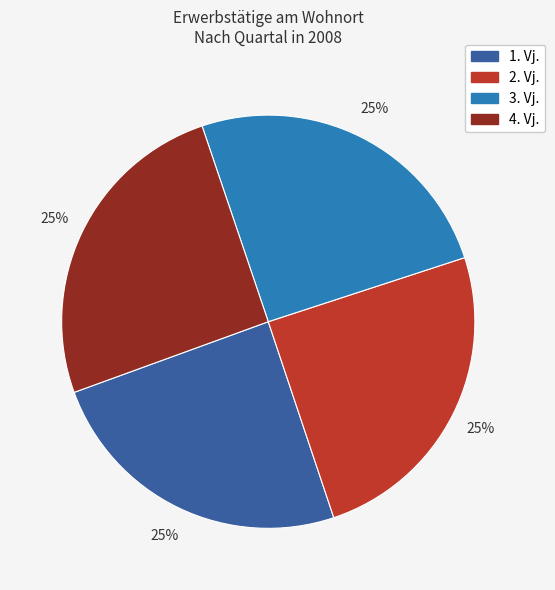

True or false: 2. Vj. accounts for 32% of the total.

False